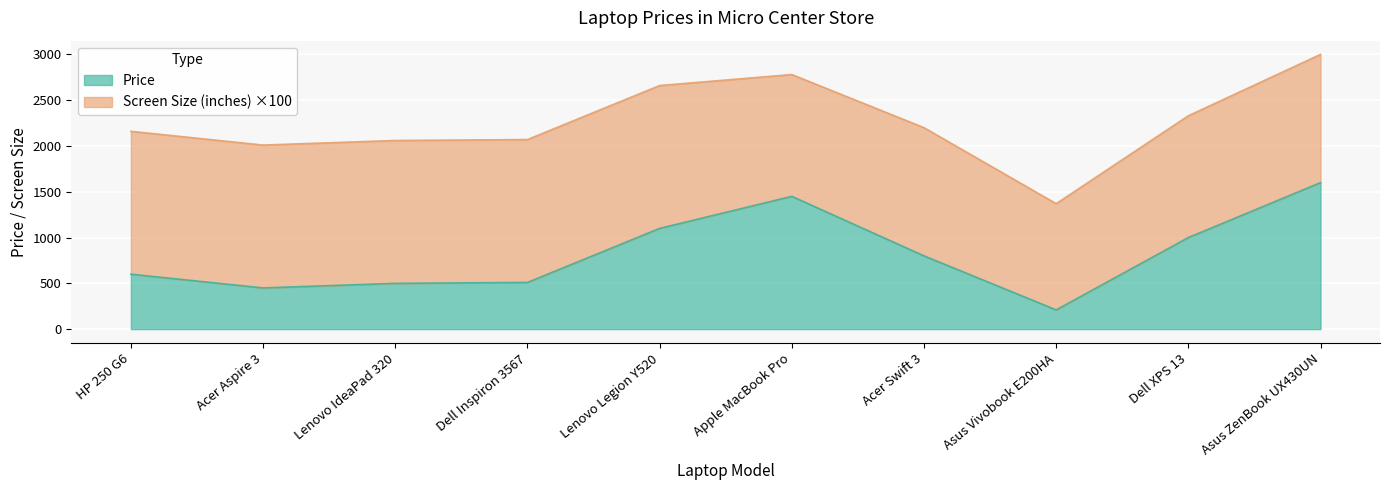

What is the sum of all values?

8220